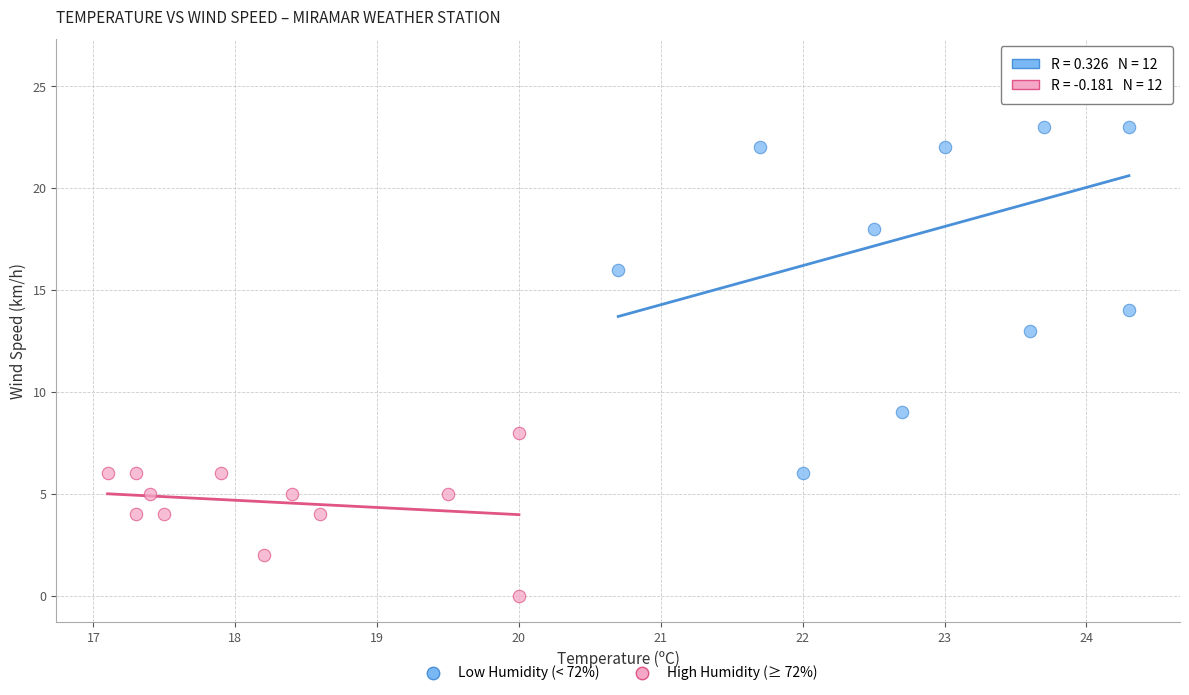

Which series has the widest spread of Y values?

Low Humidity (< 72%)